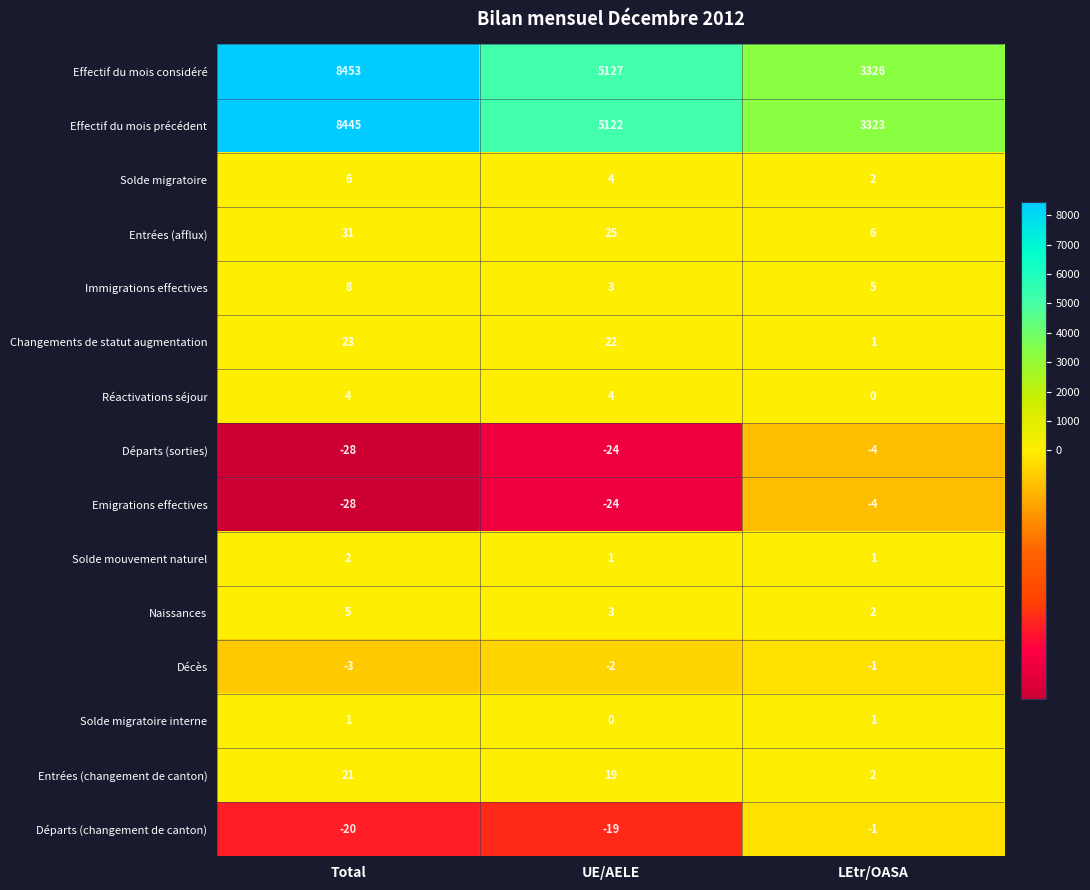

At how many categories does at least one series exceed 3846?

2